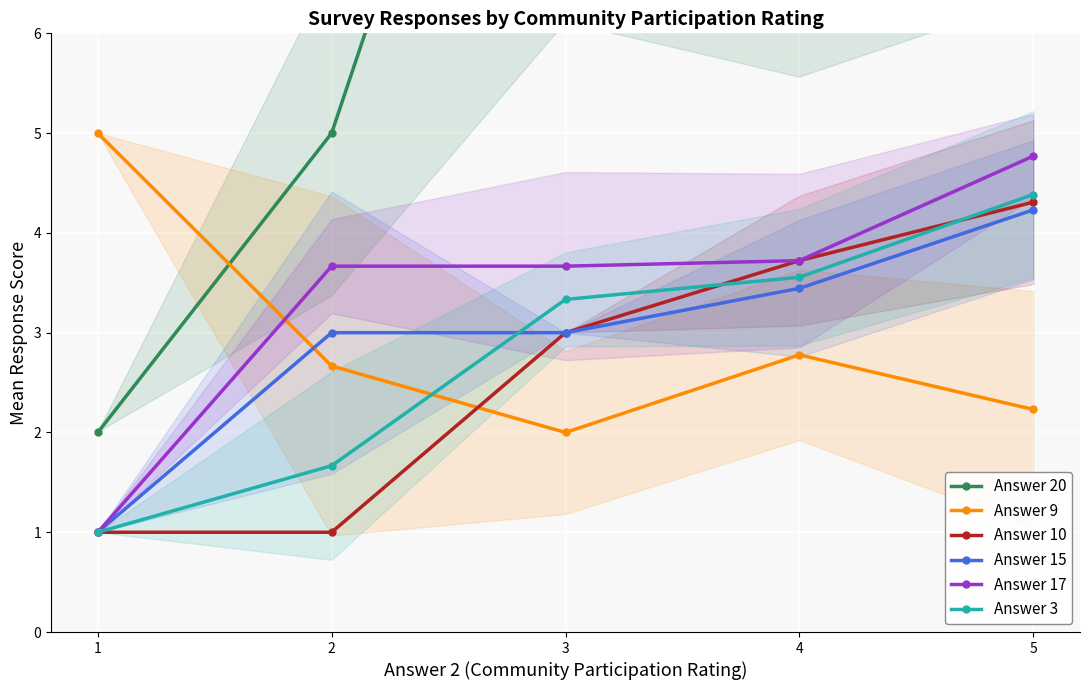

The Answer 9 series shows 0.9 at 5. True or false?

False